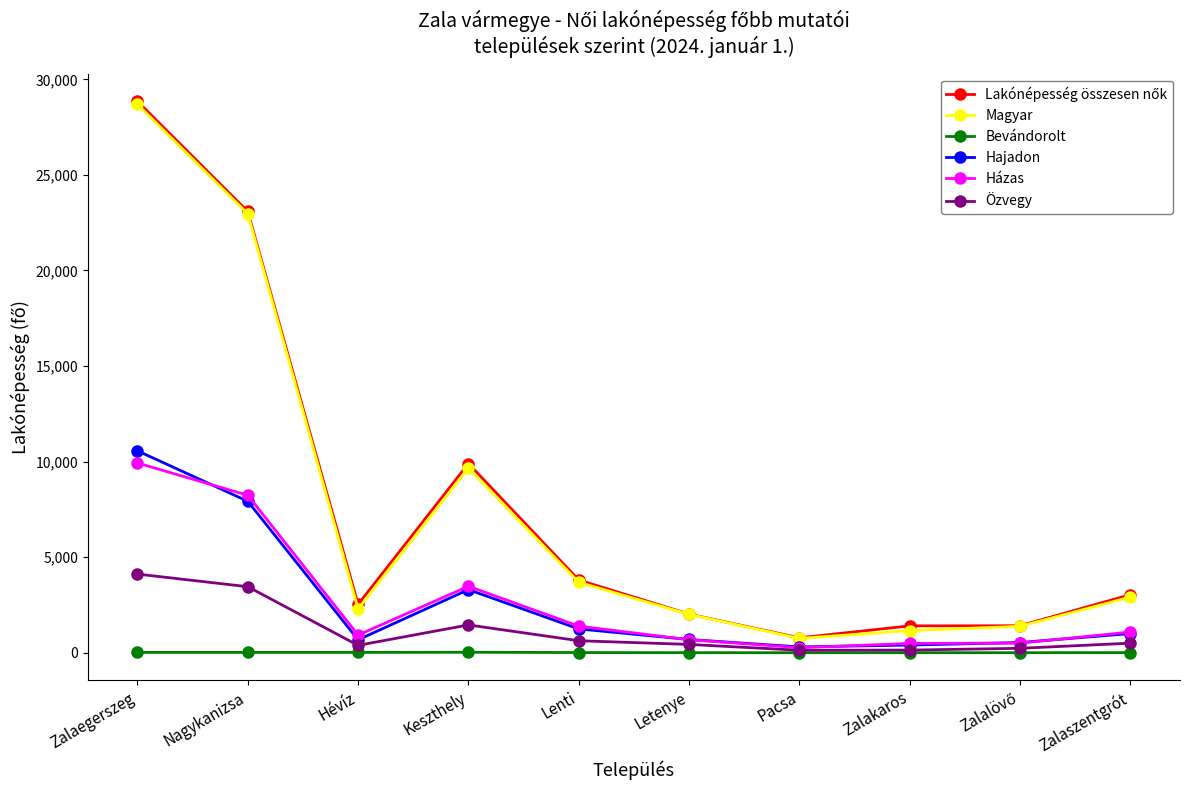

At which category does the chart reach its peak across all series?

Zalaegerszeg